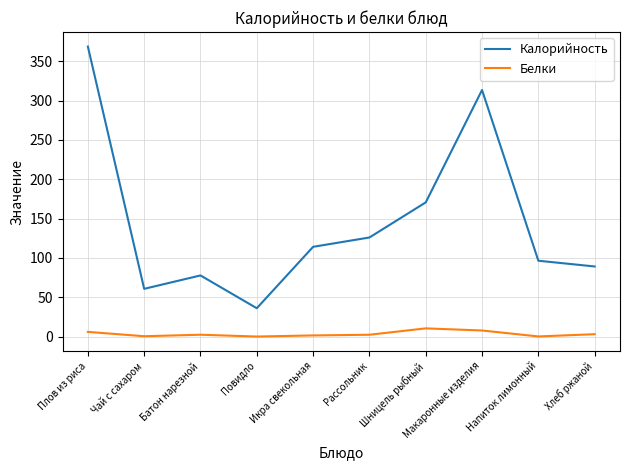

How many lines are shown in the chart?

2